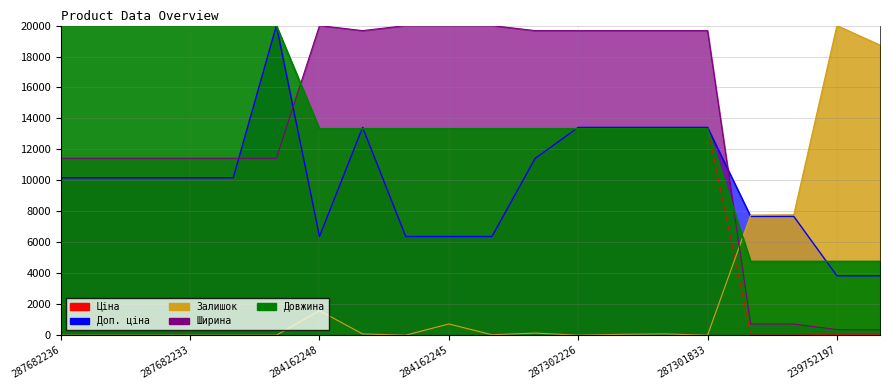

How many series are shown in this chart?

5